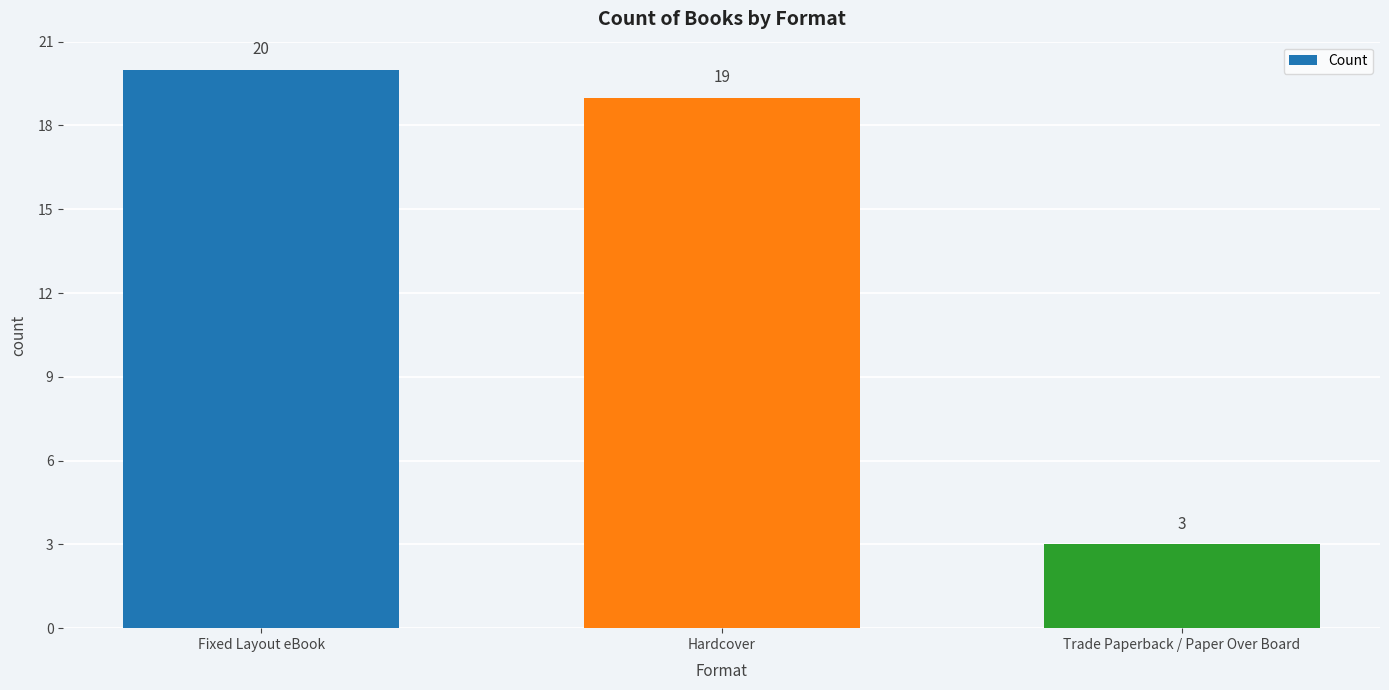

Is it true that the value at Hardcover is 19?

True